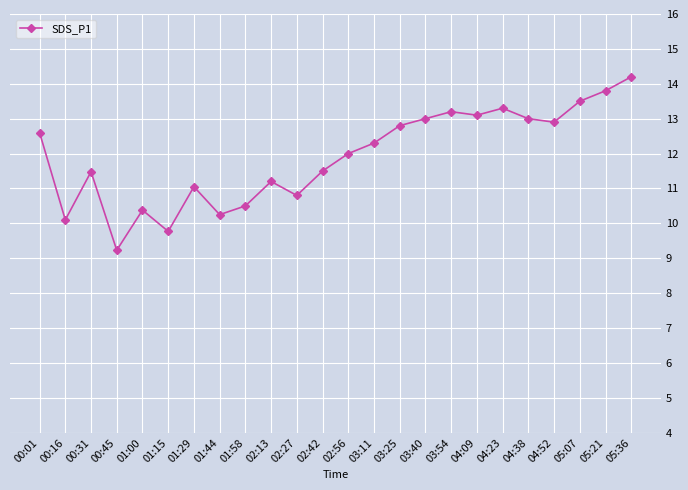

Is this an area chart (filled region under the line)?

No